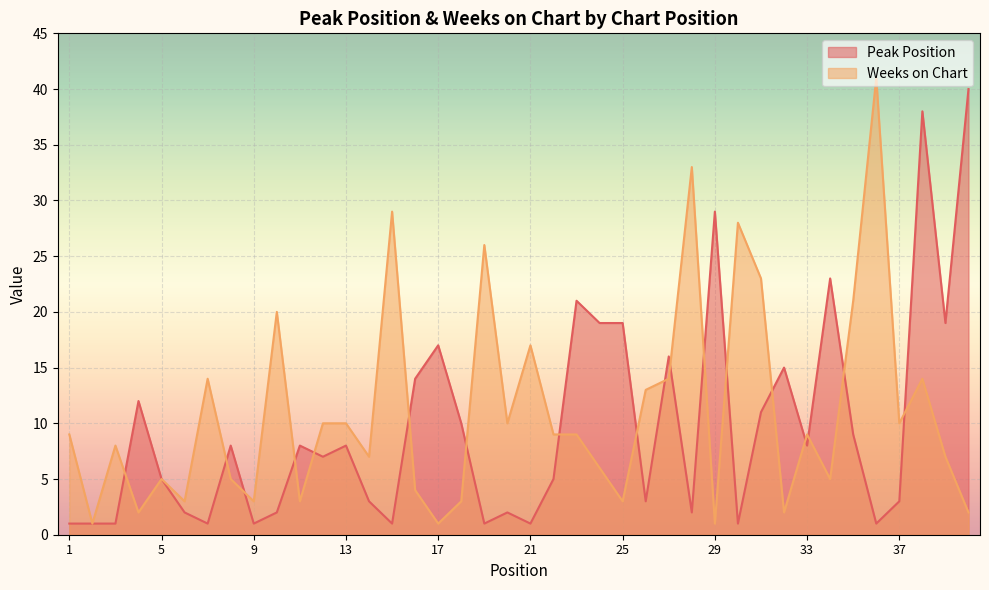

Between which two adjacent categories do Peak Position and Weeks on Chart first intersect?

3 and 4